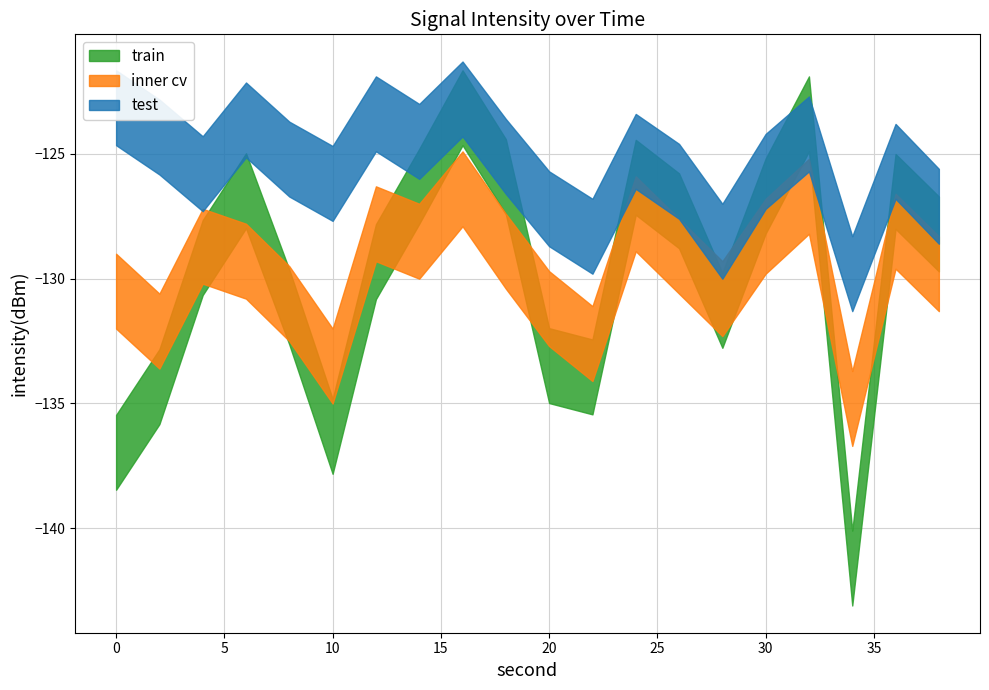

How many interior local peaks does the mean_intensity series have?

6